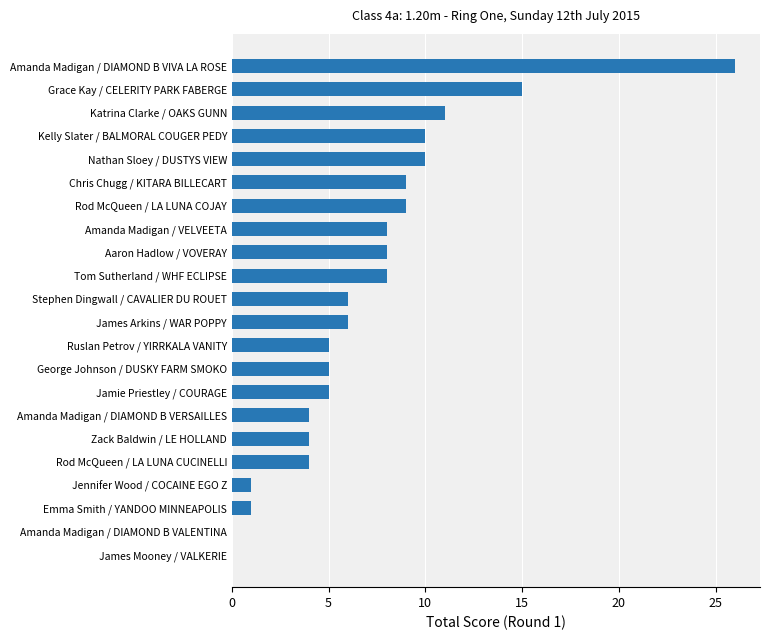

The value at Kelly Slater / BALMORAL COUGER PEDY is 14. True or false?

False